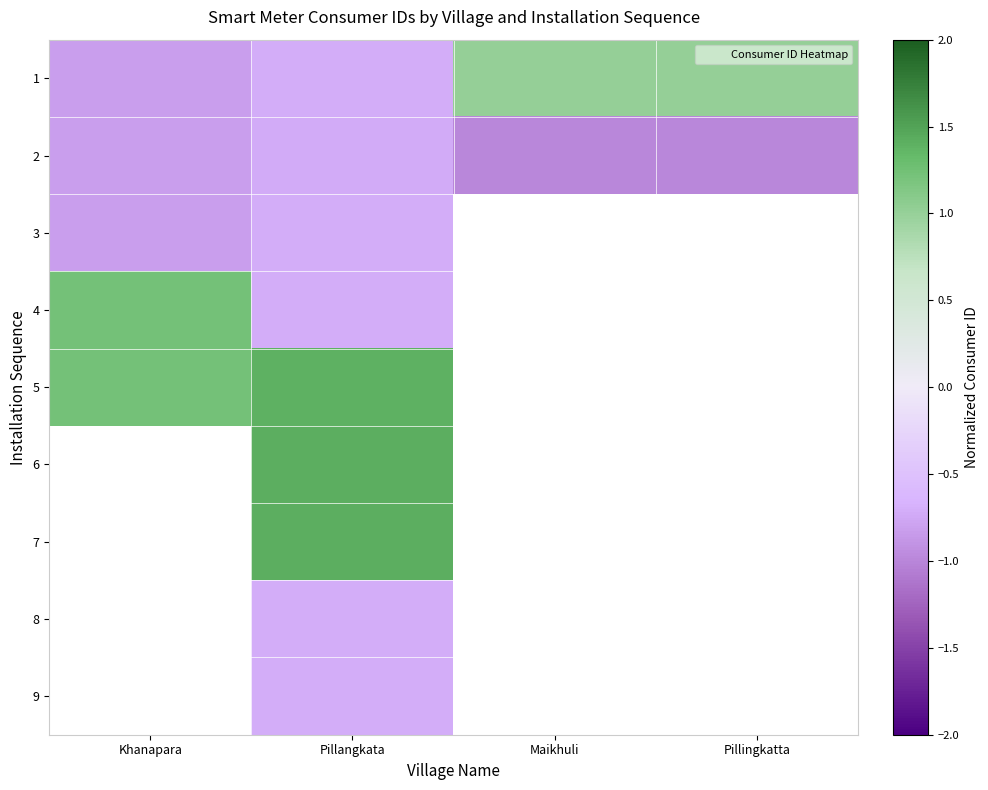

List the series in order of their peak value, highest first.

5, 1, 6, 7, 8, 9, 4, 3, 2